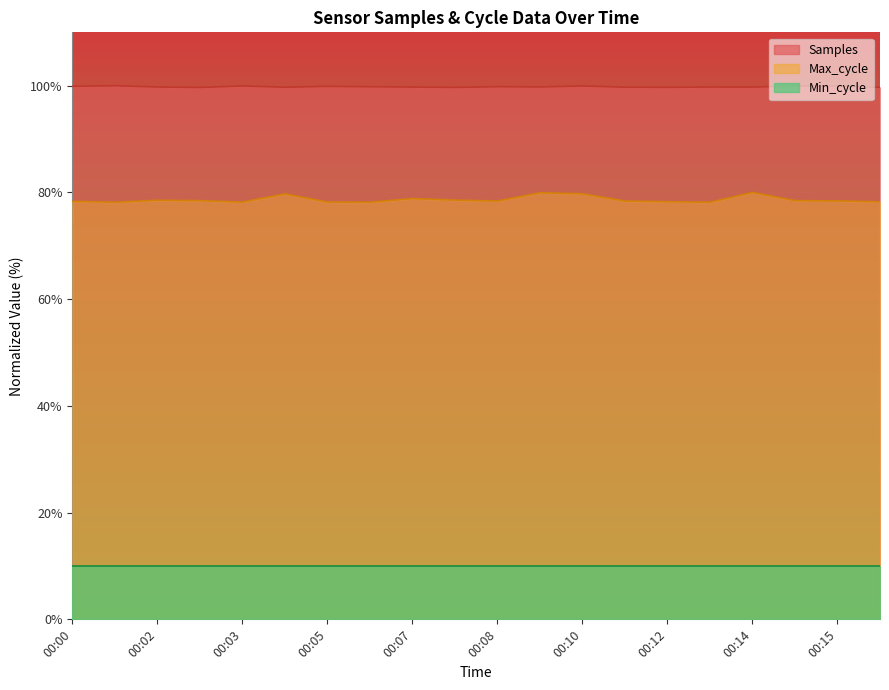

At which category is the sum across all series the highest?

00:14